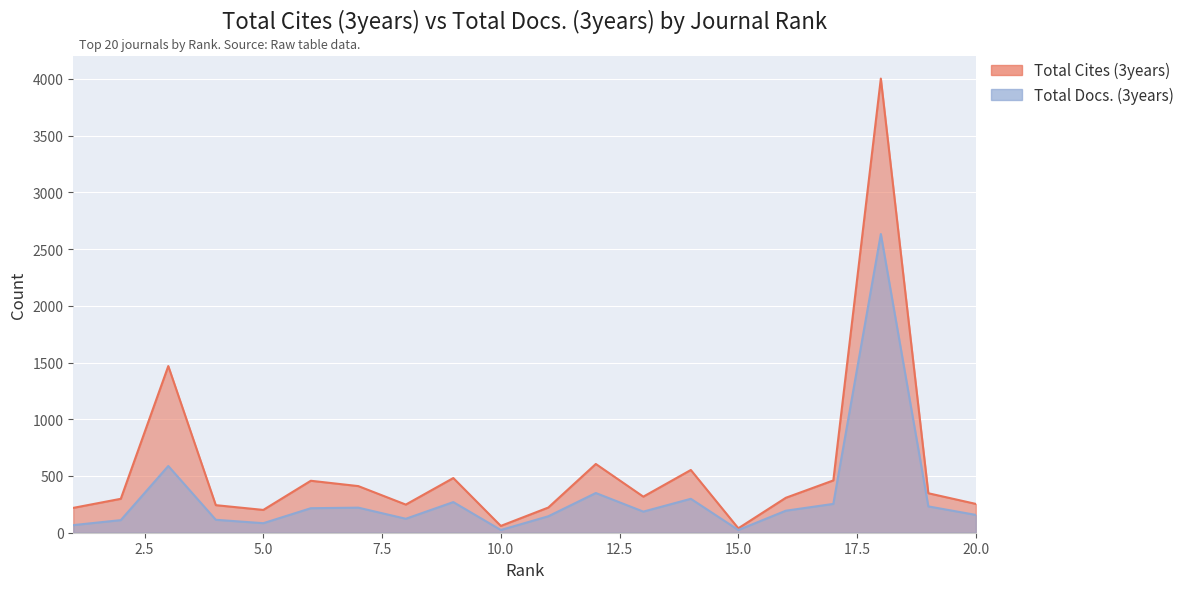

What is the lowest value of the Total Cites (3years) series?

39